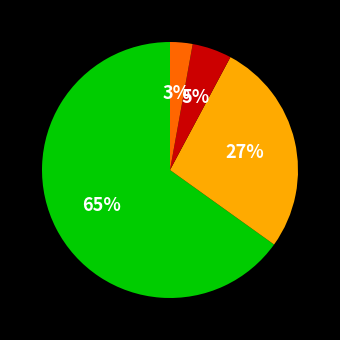

To the nearest percent, what is the average slice percentage?

25%